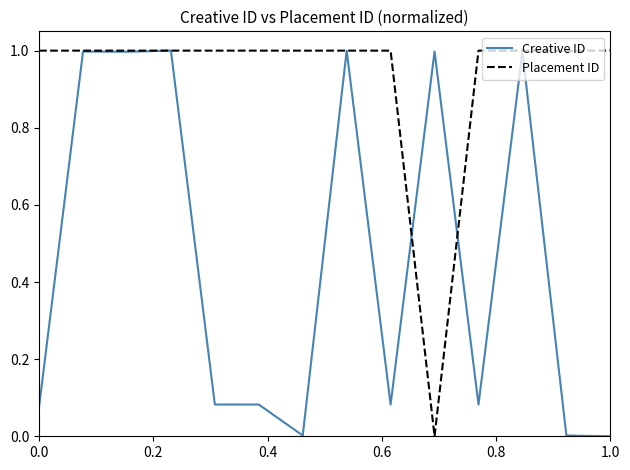

How many lines are shown in the chart?

2